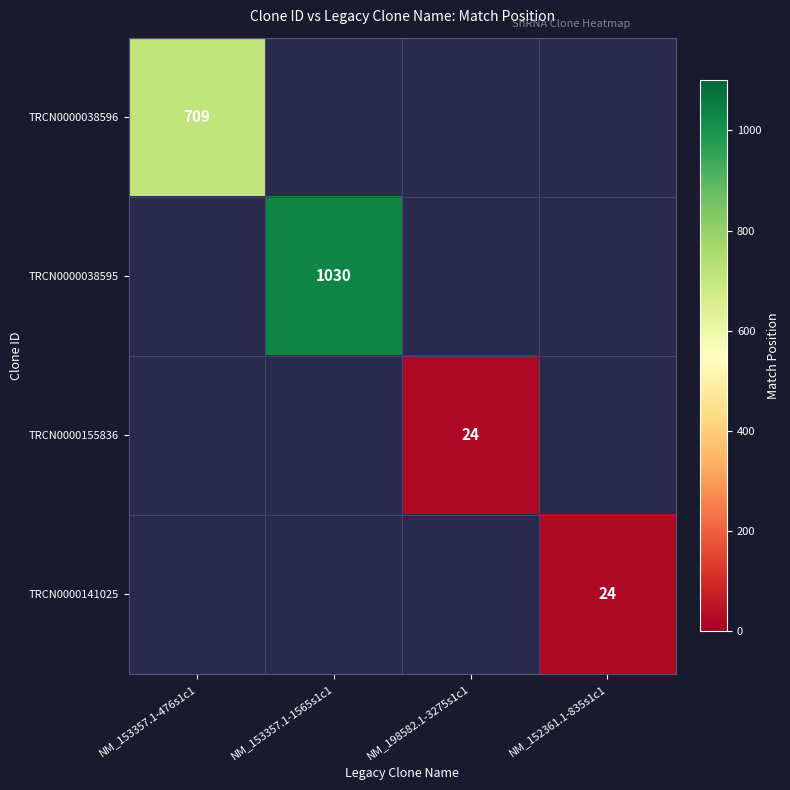

The TRCN0000038595 series shows 1565.2 at NM_153357.1-1565s1c1. True or false?

False